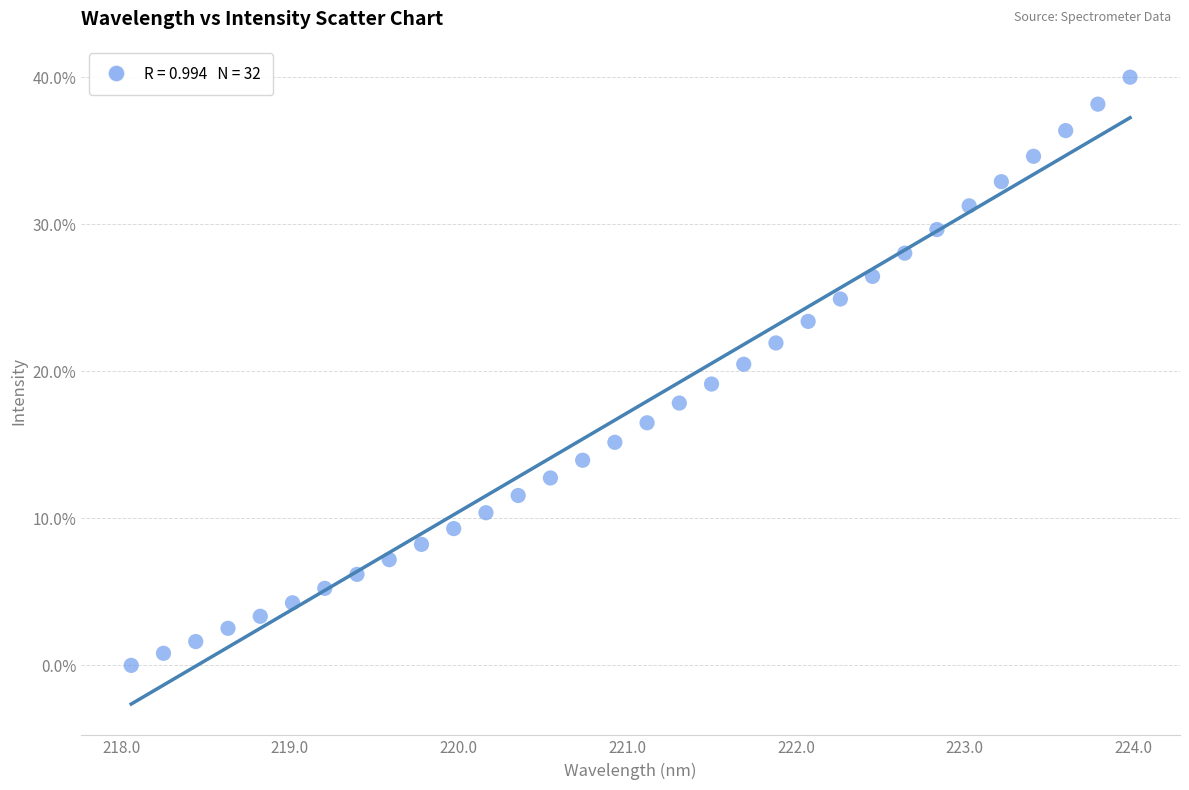

What is the range of Y values (max minus min)?

40.0